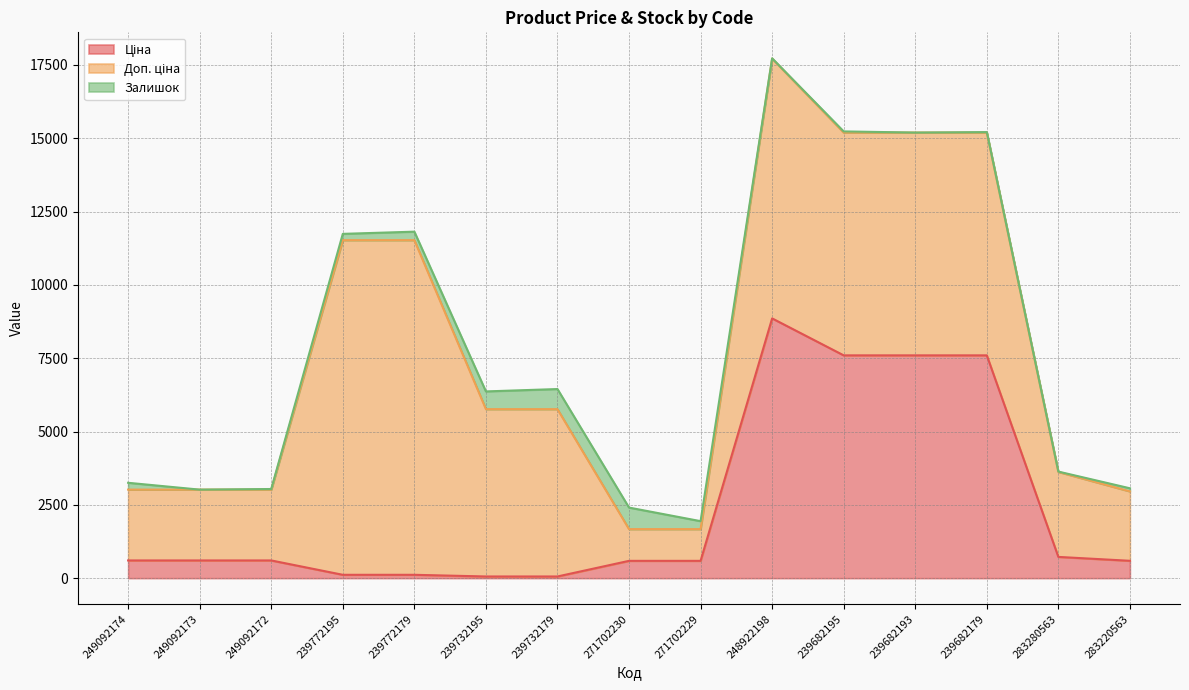

How many values in the Залишок series are below 106?

7